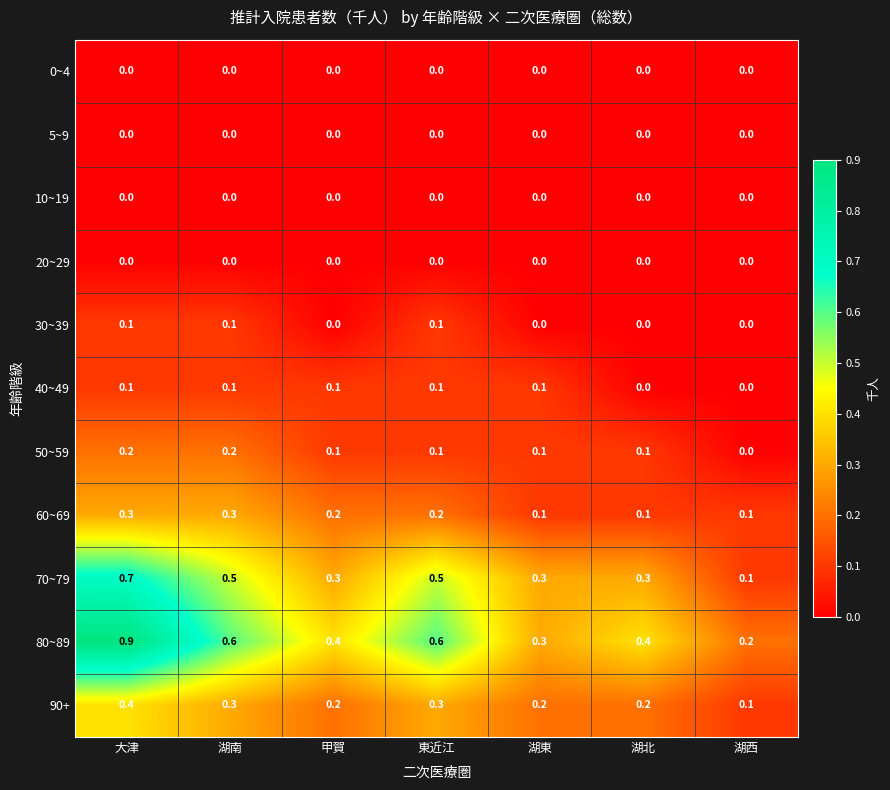

Count the 80~89 values in the range 0 to 1.

7